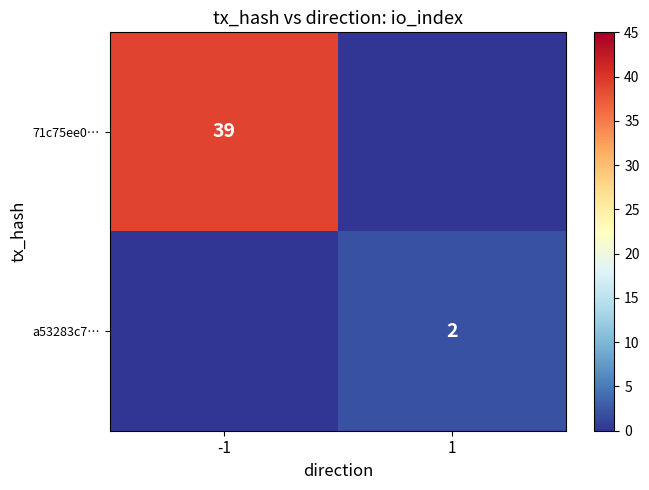

The a53283c7… series shows 2 at 1. True or false?

True